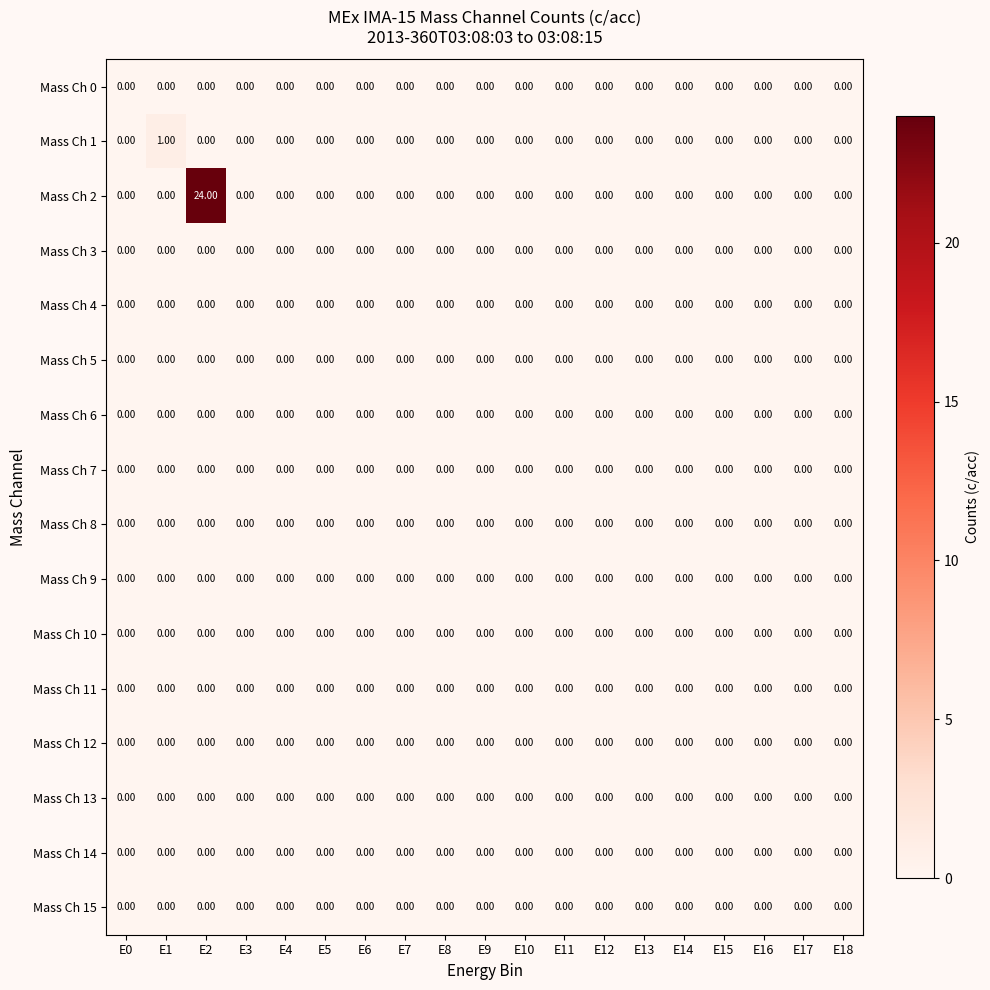

At which category is the sum across all series the highest?

E2